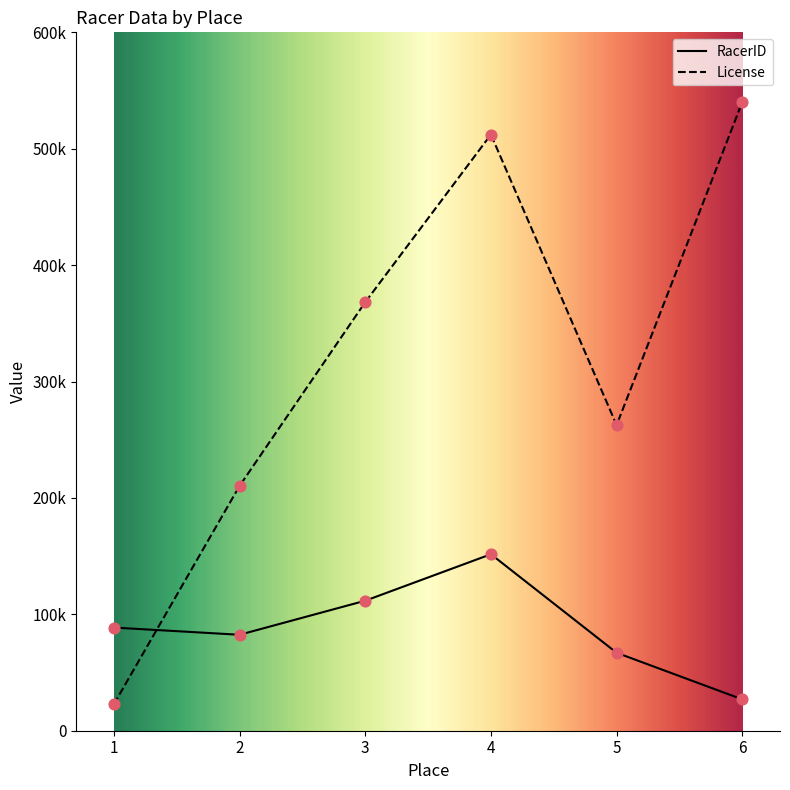

What are all the series names shown in the legend?

RacerID, License